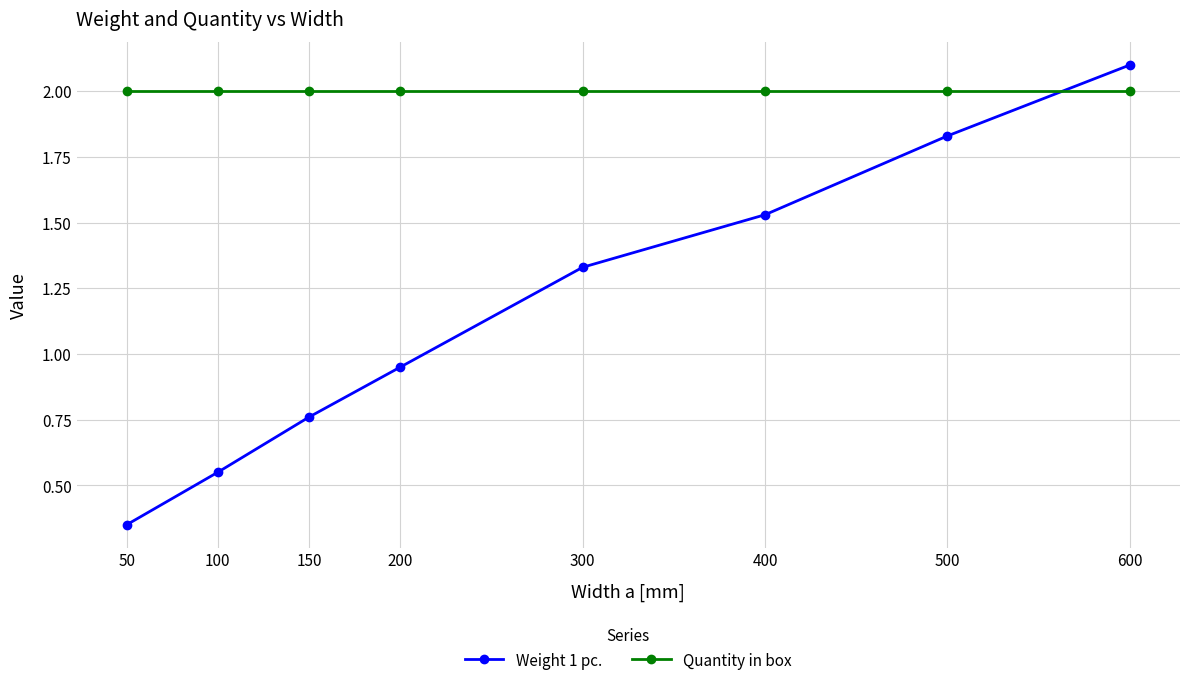

Which label corresponds to the largest value in the chart?

600